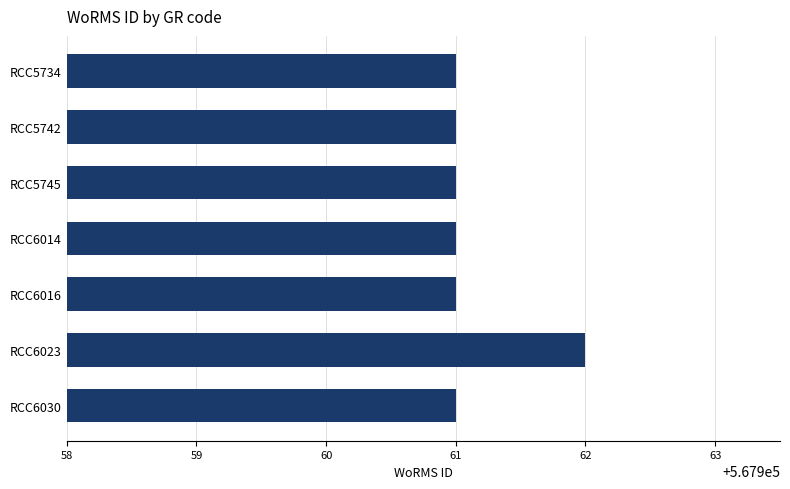

Which label corresponds to the largest value in the chart?

RCC6023